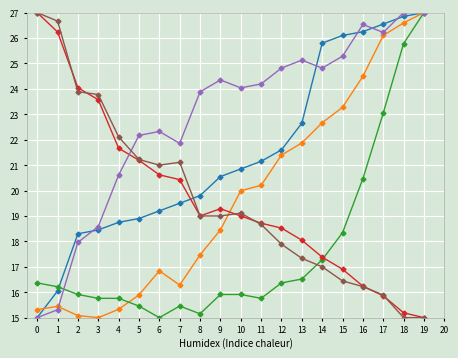

What is the total value across all series at 8?

114.3